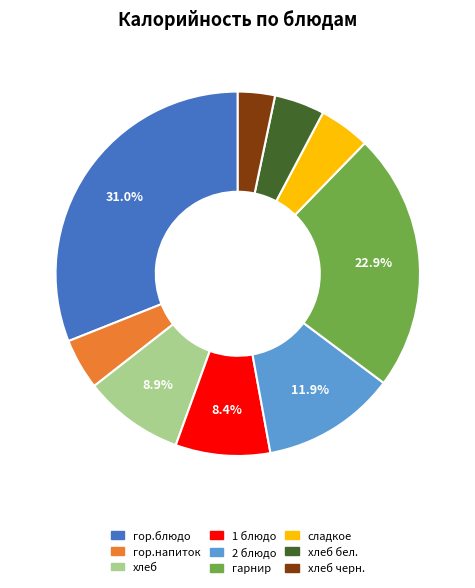

Count the number of slices in the pie.

9